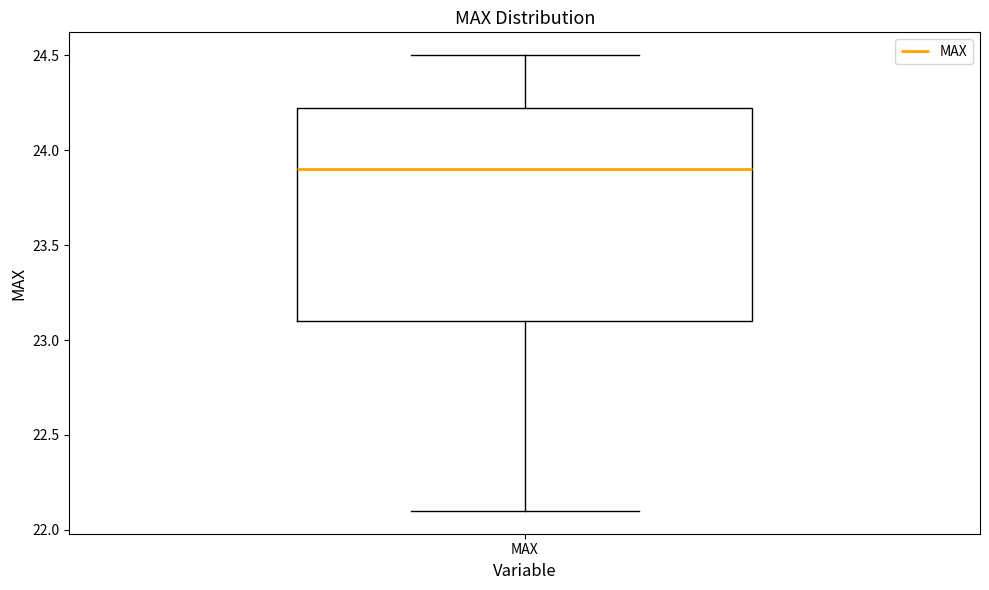

Transcribe this box plot: give where the median line is, the range the box spans, and where the two whiskers end, as read against the y-axis. The values are not printed on the chart, so give them approximately, as read against the axis.

median 23.9, box 23.1 to 24.2, whiskers 22.1 to 24.5